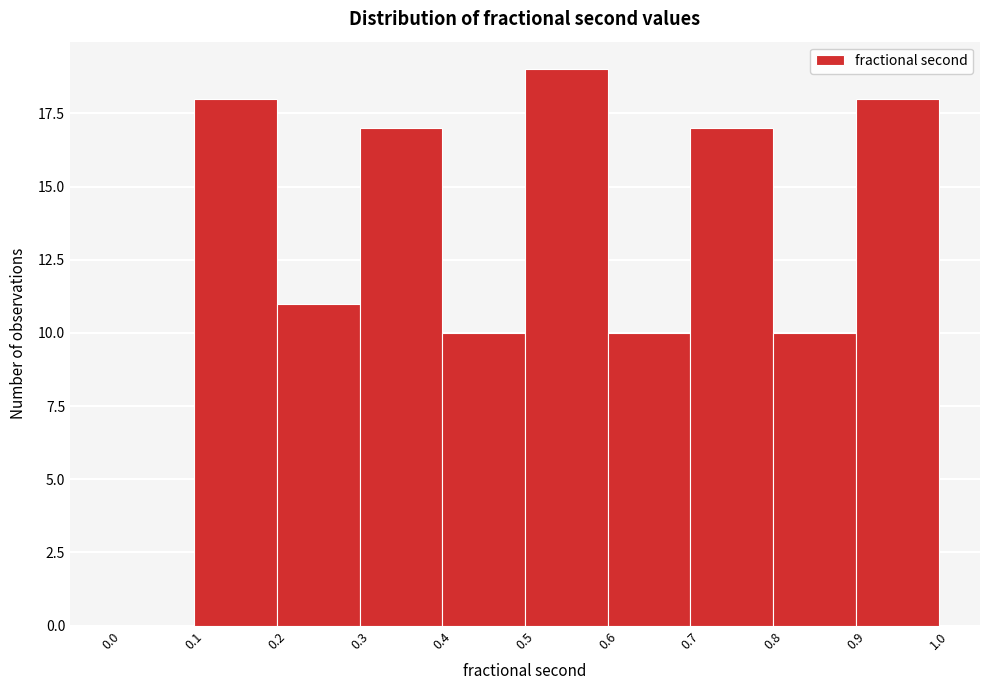

Reading left to right, transcribe this chart: for each bar, give the range it covers on the x-axis and its height. The values are not printed on the chart, so give them approximately, as read against the axis.

0.0 to 0.1: 0
0.1 to 0.2: 18
0.2 to 0.3: 11
0.3 to 0.4: 17
0.4 to 0.5: 10
0.5 to 0.6: 19
0.6 to 0.7: 10
0.7 to 0.8: 17
0.8 to 0.9: 10
0.9 to 1.0: 18